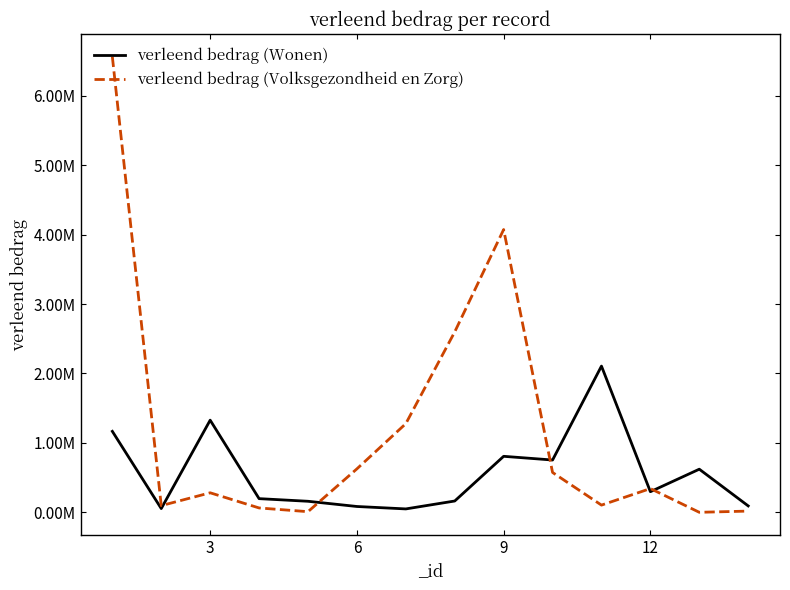

What is the maximum value shown in the chart?

6561203.0